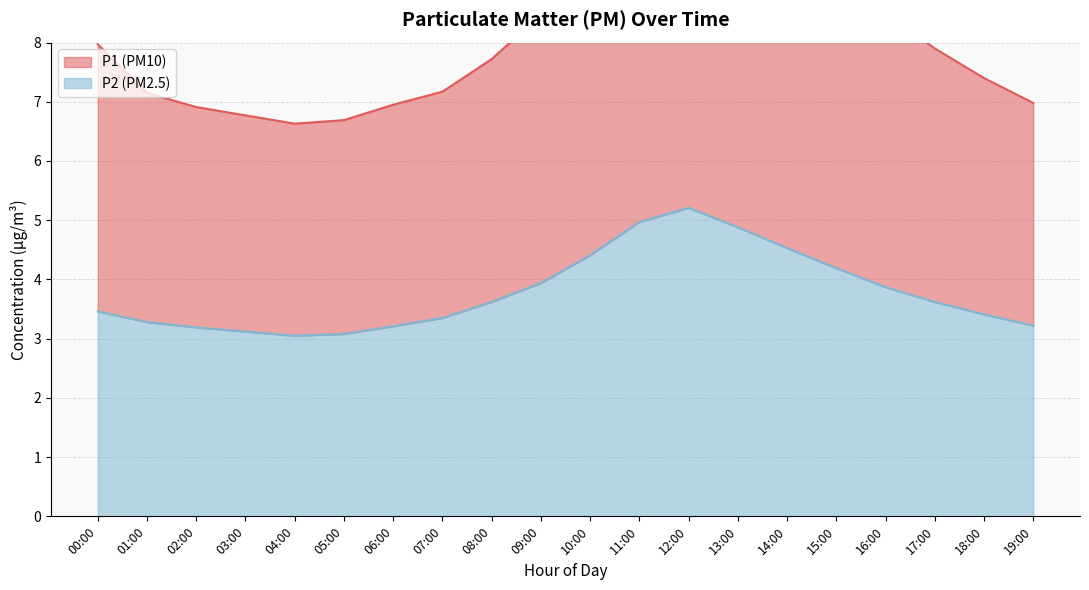

What is the average value of the P2 series?

3.8